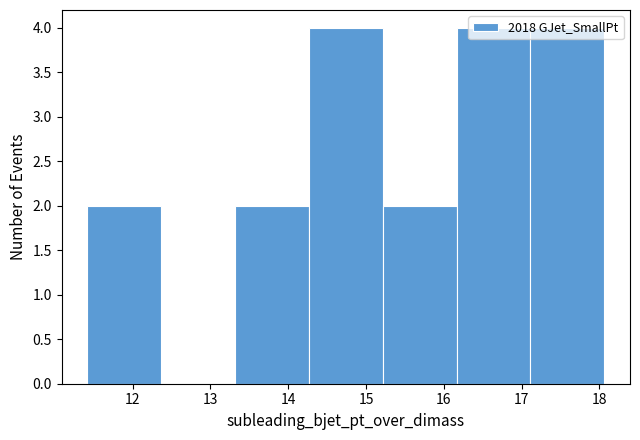

Reading left to right, list every bar in this chart as the range it spans on the x-axis followed by its height. Neither the bar edges nor the heights are printed on the chart, so give them approximately, as read against the axes.

11.4 to 12.4: 2
12.4 to 13.3: 0
13.3 to 14.3: 2
14.3 to 15.2: 4
15.2 to 16.2: 2
16.2 to 17.1: 4
17.1 to 18.1: 4